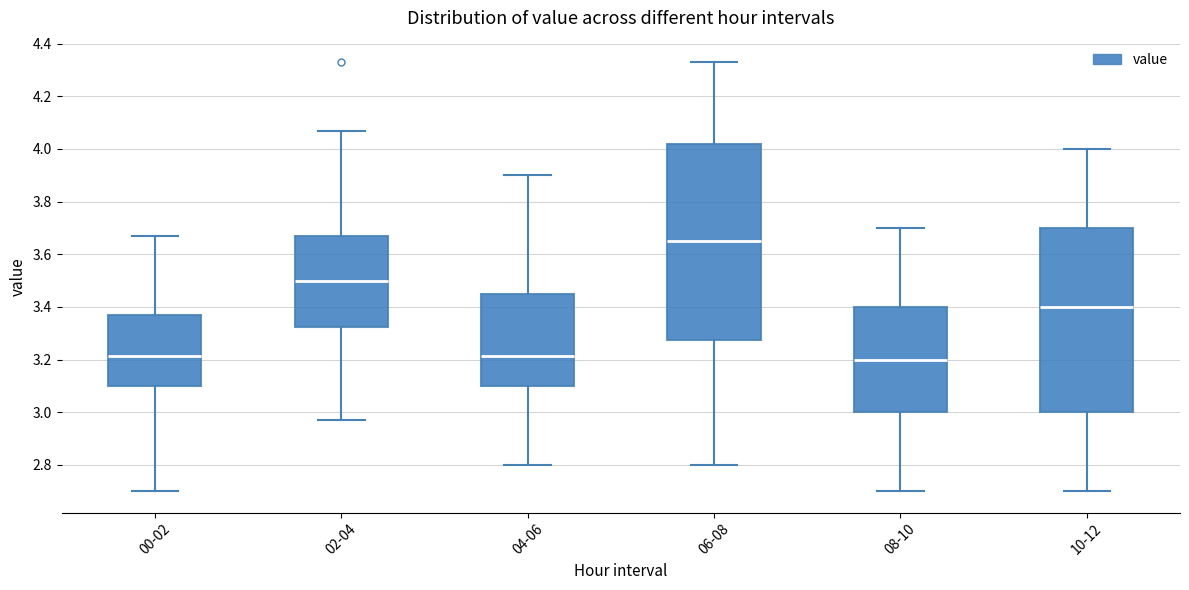

Reading left to right, transcribe this box plot: for each box, give where its median line is, the range the box spans, and where its two whiskers end, as read against the y-axis. The values are not printed on the chart, so give them approximately, as read against the axis.

00-02: median 3.22, box 3.10 to 3.38, whiskers 2.70 to 3.68
02-04: median 3.50, box 3.32 to 3.68, whiskers 2.98 to 4.08
04-06: median 3.22, box 3.10 to 3.44, whiskers 2.80 to 3.90
06-08: median 3.66, box 3.28 to 4.02, whiskers 2.80 to 4.34
08-10: median 3.20, box 3.00 to 3.40, whiskers 2.70 to 3.70
10-12: median 3.40, box 3.00 to 3.70, whiskers 2.70 to 4.00